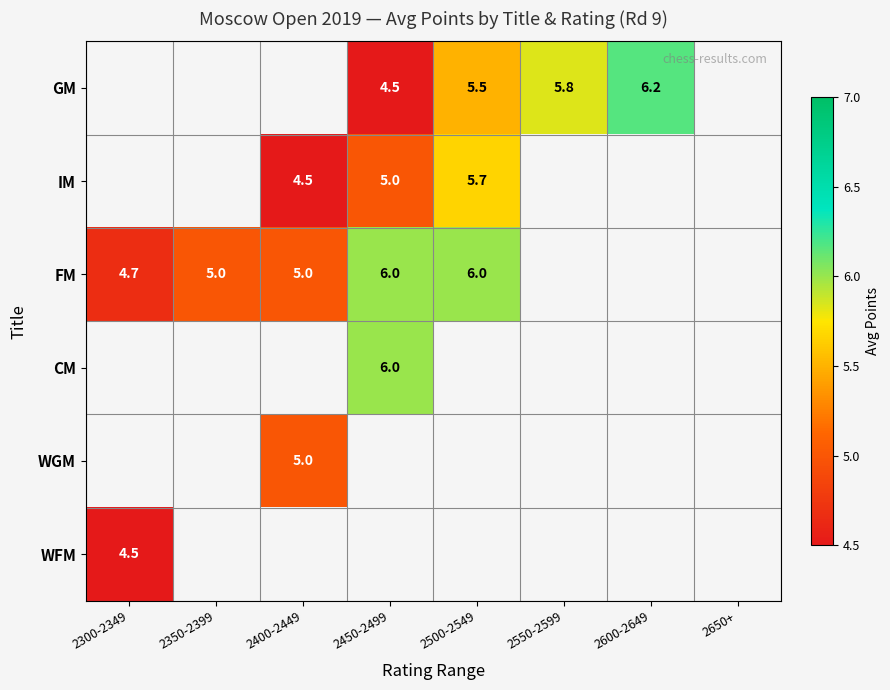

Is it true that WFM equals 4.5 at 2300-2349?

True